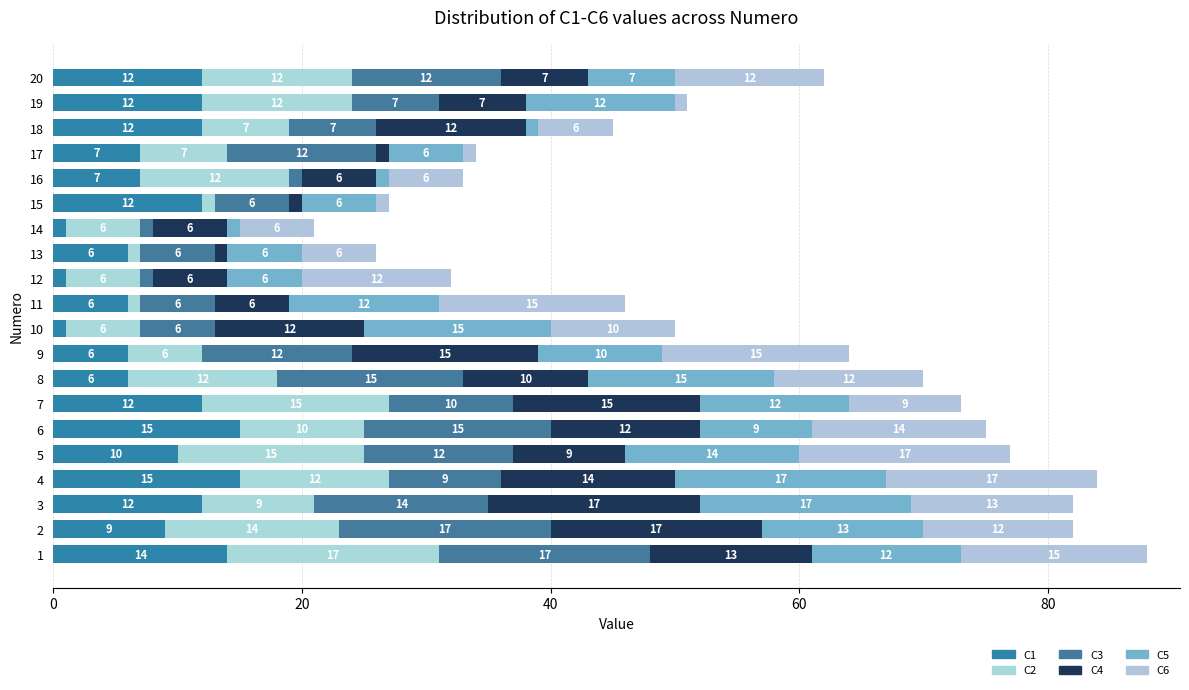

How many series are shown in this chart?

6